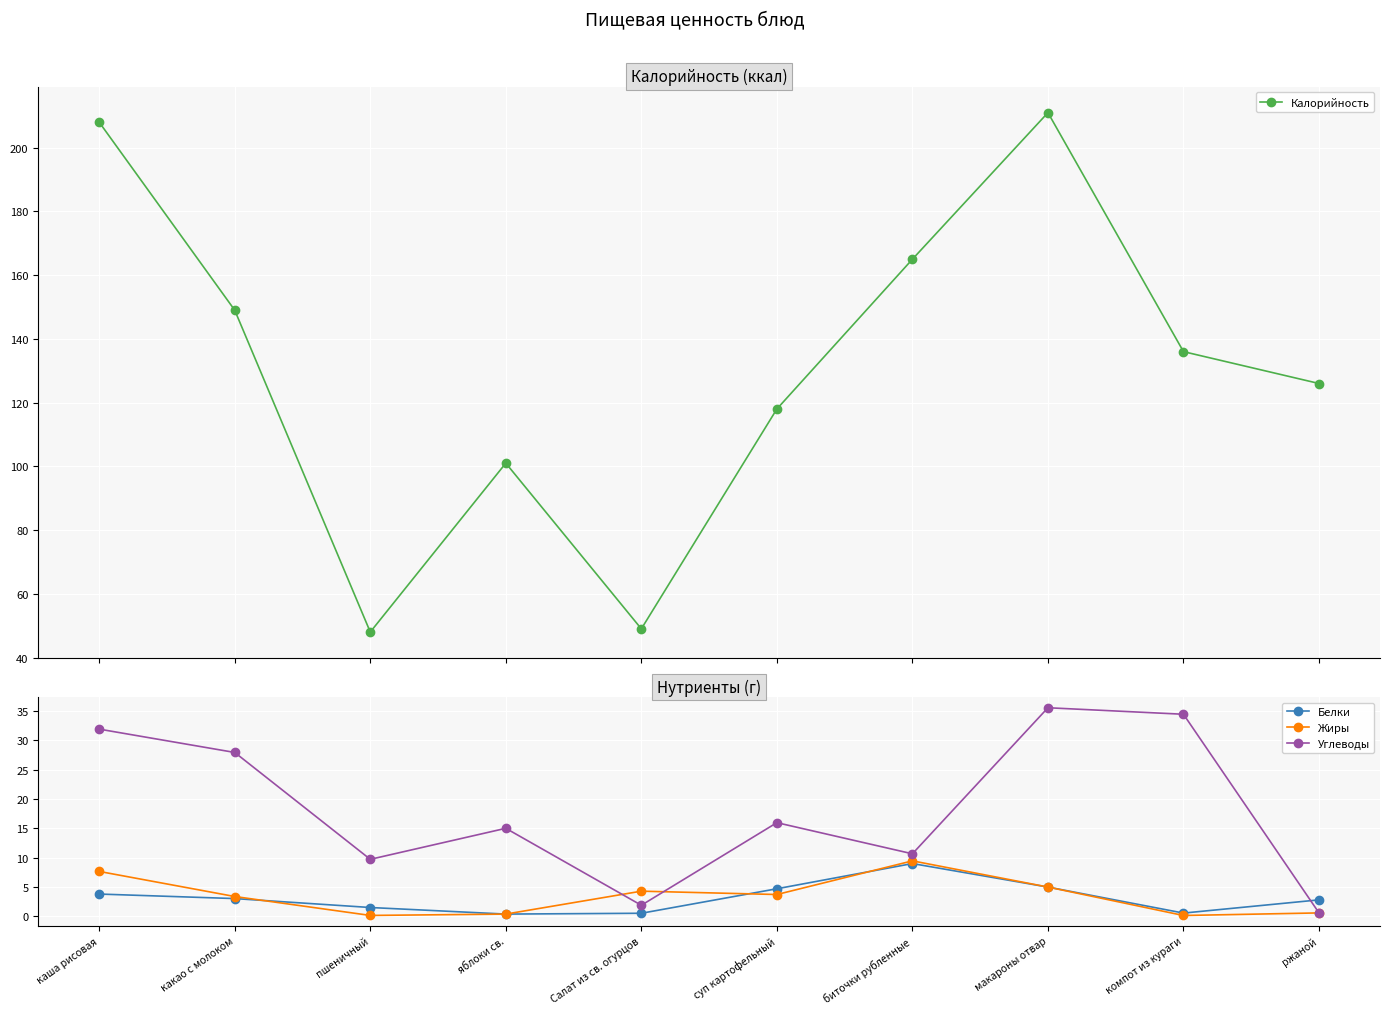

The Калорийность series shows 58.8 at биточки рубленные. True or false?

False